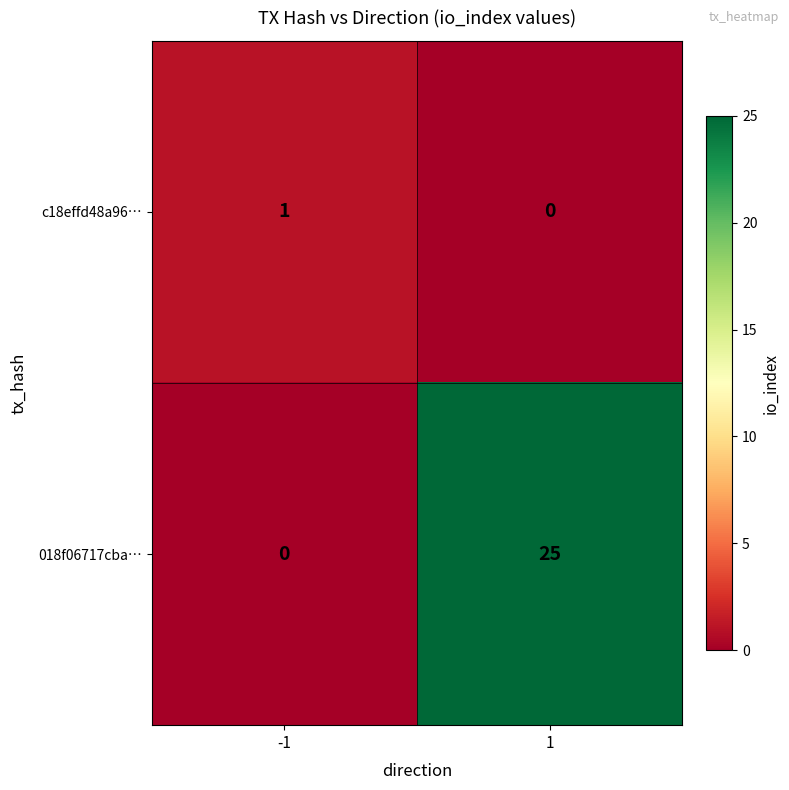

Reading left to right, extract all data points from this chart.

c18effd48a96…: 1	0
018f06717cba…: 0	25